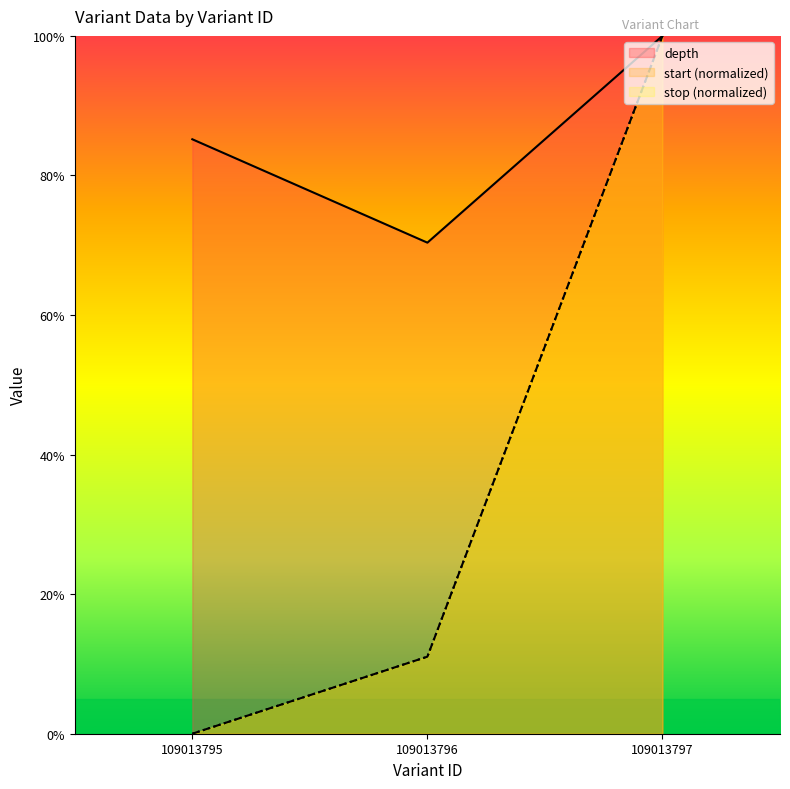

True or false: stop has a value of 0.1 at 109013796.

True